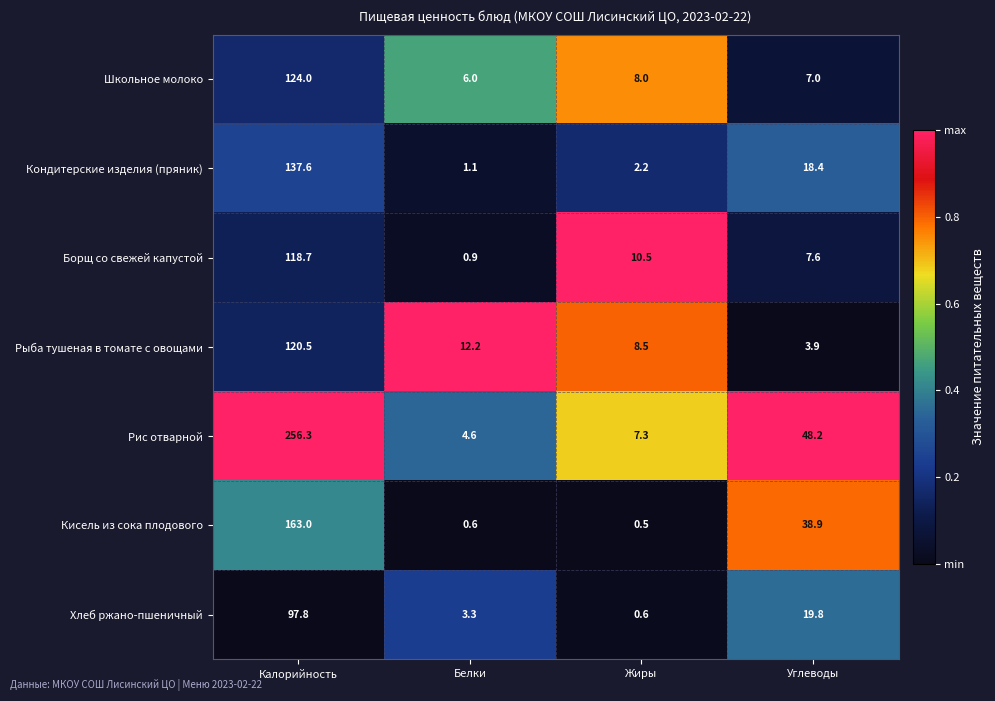

Reading left to right, list all the values displayed in this chart.

Школьное молоко: Калорийность=124.0	Белки=6.0	Жиры=8.0	Углеводы=7.0
Кондитерские изделия (пряник): Калорийность=137.6	Белки=1.1	Жиры=2.2	Углеводы=18.4
Борщ со свежей капустой: Калорийность=118.7	Белки=0.9	Жиры=10.5	Углеводы=7.6
Рыба тушеная в томате с овощами: Калорийность=120.5	Белки=12.2	Жиры=8.5	Углеводы=3.9
Рис отварной: Калорийность=256.3	Белки=4.6	Жиры=7.3	Углеводы=48.2
Кисель из сока плодового: Калорийность=163.0	Белки=0.6	Жиры=0.5	Углеводы=38.9
Хлеб ржано-пшеничный: Калорийность=97.8	Белки=3.3	Жиры=0.6	Углеводы=19.8